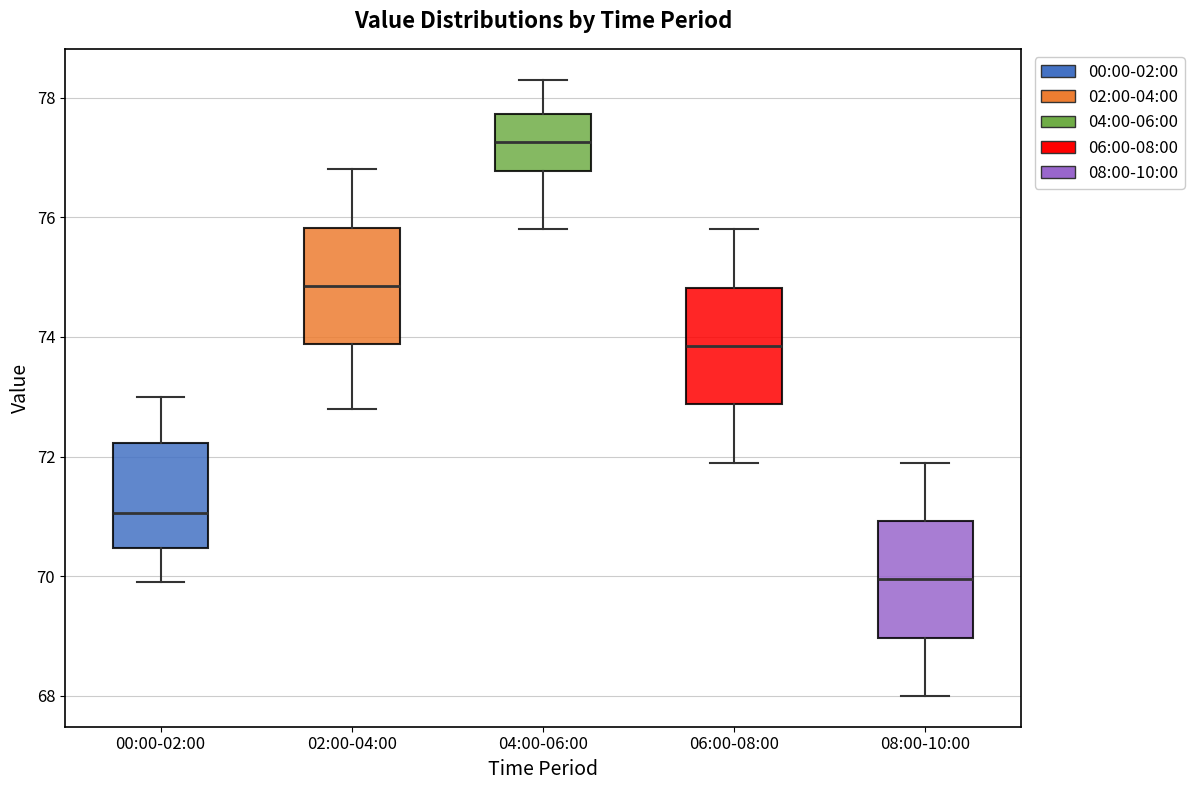

Which box has the highest median line?

04:00-06:00